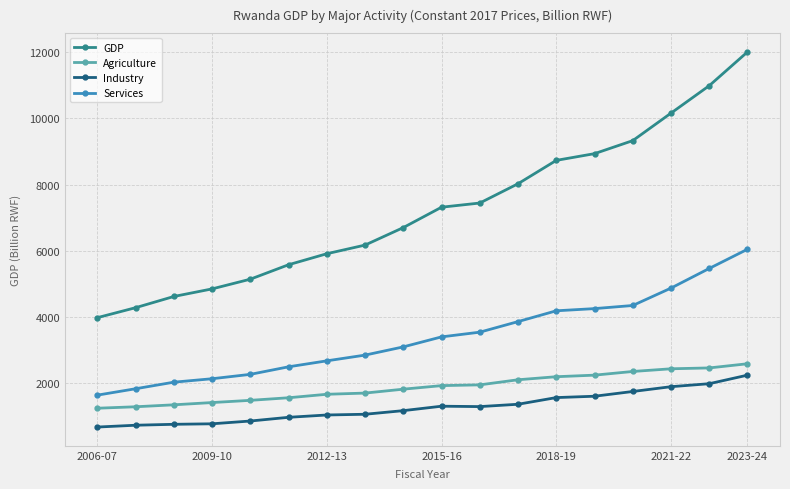

What is the greatest value displayed?

12001